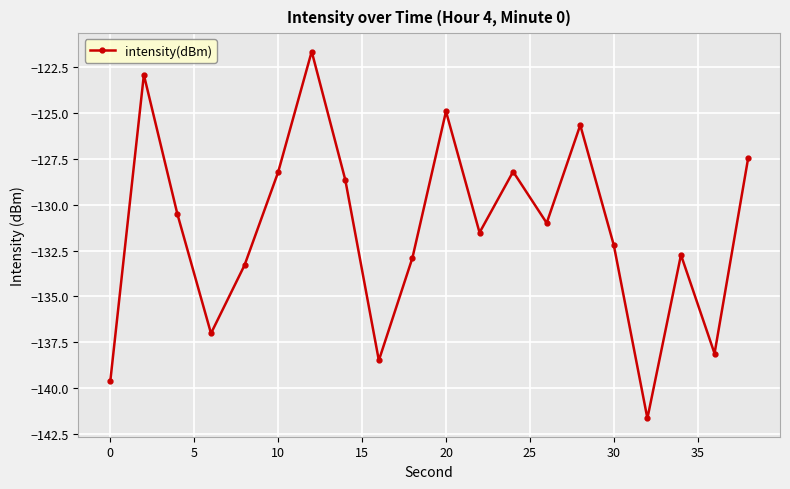

Does the chart display data point markers on the line(s)?

Yes